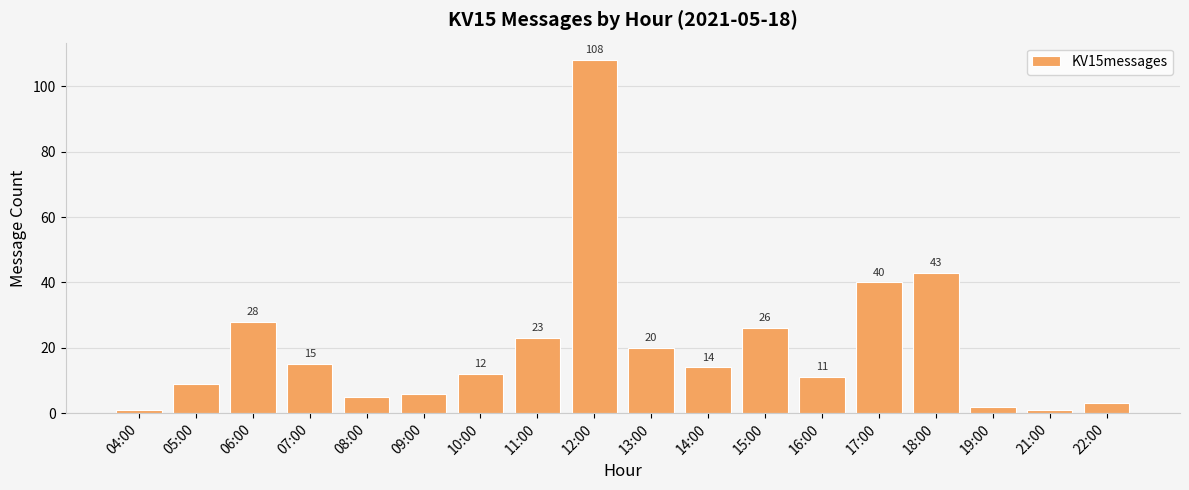

What is the sum of the values at 16:00 and 09:00?

17